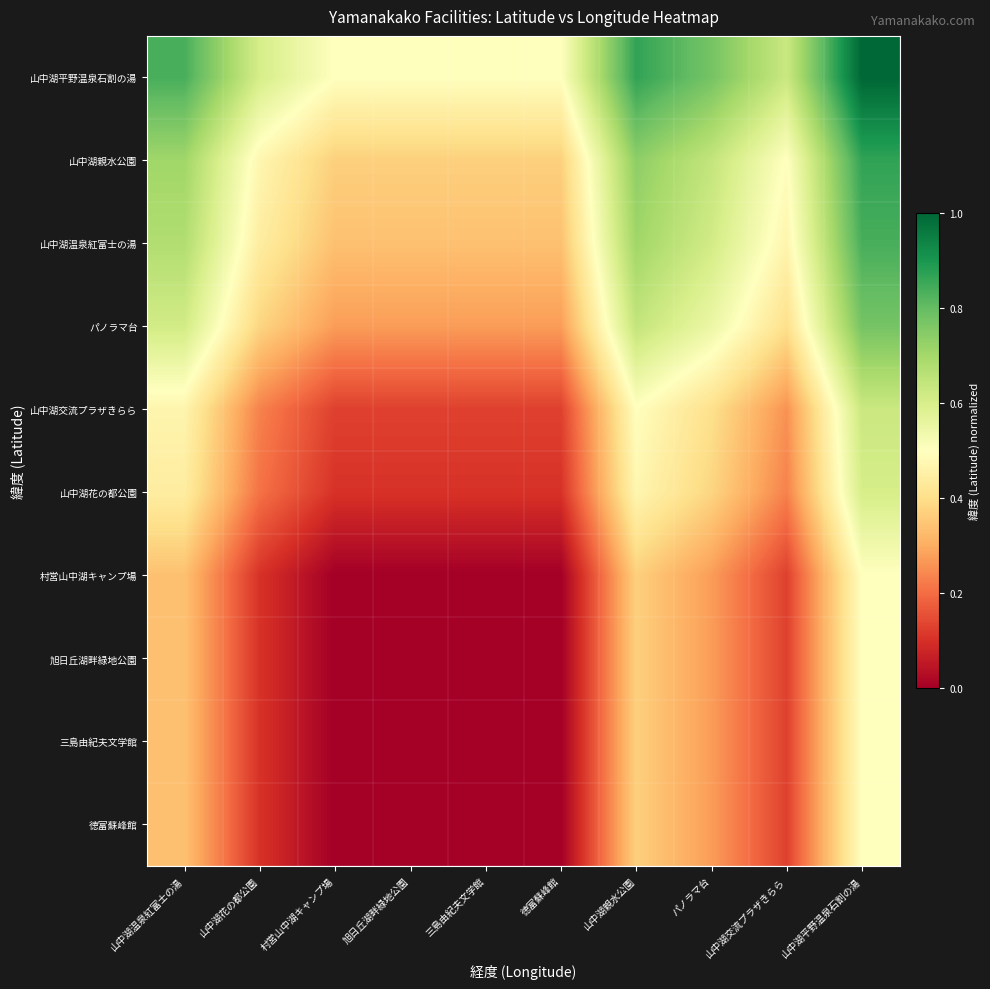

Reading right to left, list all the values displayed in this chart.

山中湖平野温泉石割の湯: 山中湖平野温泉石割の湯=1.0	山中湖交流プラザきらら=0.6	パノラマ台=0.8	山中湖親水公園=0.9	徳富蘇峰館=0.5	三島由紀夫文学館=0.5	旭日丘湖畔緑地公園=0.5	村営山中湖キャンプ場=0.5	山中湖花の都公園=0.6	山中湖温泉紅富士の湯=0.8
山中湖親水公園: 山中湖平野温泉石割の湯=0.9	山中湖交流プラザきらら=0.5	パノラマ台=0.6	山中湖親水公園=0.7	徳富蘇峰館=0.4	三島由紀夫文学館=0.4	旭日丘湖畔緑地公園=0.4	村営山中湖キャンプ場=0.4	山中湖花の都公園=0.5	山中湖温泉紅富士の湯=0.7
山中湖温泉紅富士の湯: 山中湖平野温泉石割の湯=0.8	山中湖交流プラザきらら=0.5	パノラマ台=0.6	山中湖親水公園=0.7	徳富蘇峰館=0.3	三島由紀夫文学館=0.3	旭日丘湖畔緑地公園=0.3	村営山中湖キャンプ場=0.3	山中湖花の都公園=0.4	山中湖温泉紅富士の湯=0.7
パノラマ台: 山中湖平野温泉石割の湯=0.8	山中湖交流プラザきらら=0.4	パノラマ台=0.5	山中湖親水公園=0.6	徳富蘇峰館=0.3	三島由紀夫文学館=0.3	旭日丘湖畔緑地公園=0.3	村営山中湖キャンプ場=0.3	山中湖花の都公園=0.4	山中湖温泉紅富士の湯=0.6
山中湖交流プラザきらら: 山中湖平野温泉石割の湯=0.6	山中湖交流プラザきらら=0.3	パノラマ台=0.4	山中湖親水公園=0.5	徳富蘇峰館=0.1	三島由紀夫文学館=0.1	旭日丘湖畔緑地公園=0.1	村営山中湖キャンプ場=0.1	山中湖花の都公園=0.2	山中湖温泉紅富士の湯=0.5
山中湖花の都公園: 山中湖平野温泉石割の湯=0.6	山中湖交流プラザきらら=0.2	パノラマ台=0.4	山中湖親水公園=0.5	徳富蘇峰館=0.1	三島由紀夫文学館=0.1	旭日丘湖畔緑地公園=0.1	村営山中湖キャンプ場=0.1	山中湖花の都公園=0.2	山中湖温泉紅富士の湯=0.4
村営山中湖キャンプ場: 山中湖平野温泉石割の湯=0.5	山中湖交流プラザきらら=0.1	パノラマ台=0.3	山中湖親水公園=0.4	徳富蘇峰館=0.0	三島由紀夫文学館=0.0	旭日丘湖畔緑地公園=0.0	村営山中湖キャンプ場=0.0	山中湖花の都公園=0.1	山中湖温泉紅富士の湯=0.3
旭日丘湖畔緑地公園: 山中湖平野温泉石割の湯=0.5	山中湖交流プラザきらら=0.1	パノラマ台=0.3	山中湖親水公園=0.4	徳富蘇峰館=0.0	三島由紀夫文学館=0.0	旭日丘湖畔緑地公園=0.0	村営山中湖キャンプ場=0.0	山中湖花の都公園=0.1	山中湖温泉紅富士の湯=0.3
三島由紀夫文学館: 山中湖平野温泉石割の湯=0.5	山中湖交流プラザきらら=0.1	パノラマ台=0.3	山中湖親水公園=0.4	徳富蘇峰館=0.0	三島由紀夫文学館=0.0	旭日丘湖畔緑地公園=0.0	村営山中湖キャンプ場=0.0	山中湖花の都公園=0.1	山中湖温泉紅富士の湯=0.3
徳富蘇峰館: 山中湖平野温泉石割の湯=0.5	山中湖交流プラザきらら=0.1	パノラマ台=0.3	山中湖親水公園=0.4	徳富蘇峰館=0.0	三島由紀夫文学館=0.0	旭日丘湖畔緑地公園=0.0	村営山中湖キャンプ場=0.0	山中湖花の都公園=0.1	山中湖温泉紅富士の湯=0.3